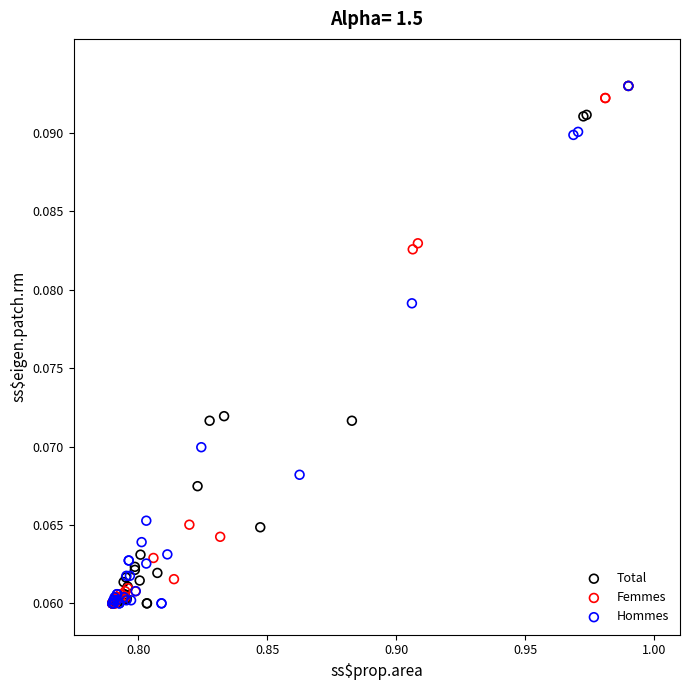

What are all the series names shown in the legend?

Total, Femmes, Hommes